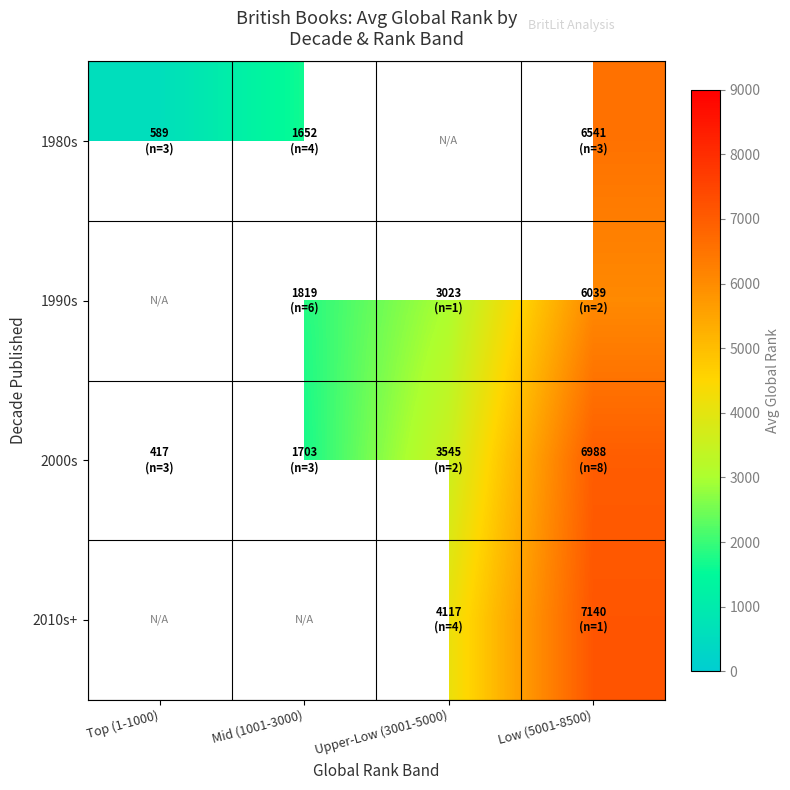

What is the sum of the 2010s+ values at Low (5001-8500) and Upper-Low (3001-5000)?

11257.2